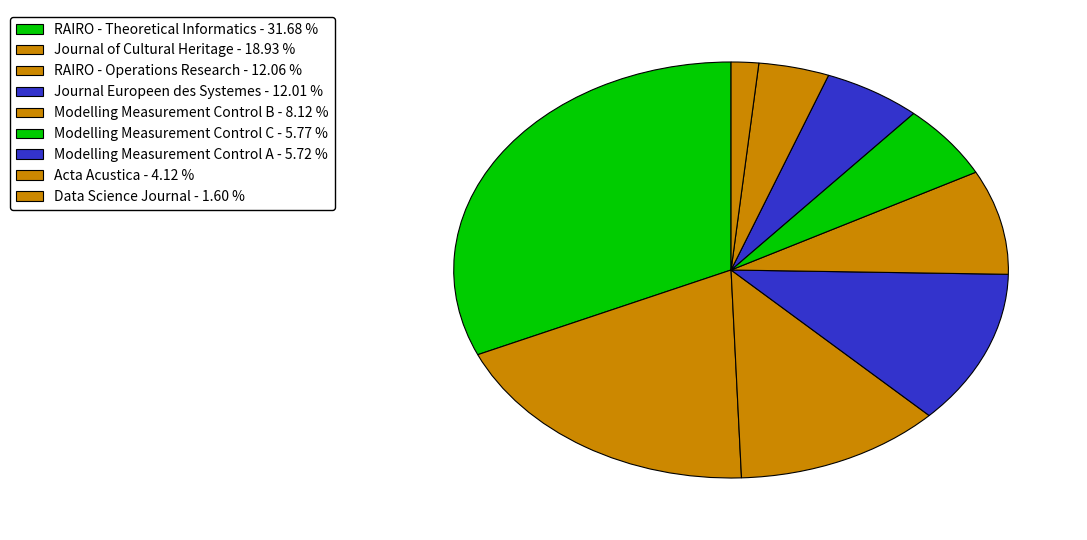

What is the total percentage of RAIRO - Operations Research and Journal of Cultural Heritage?

31.0%